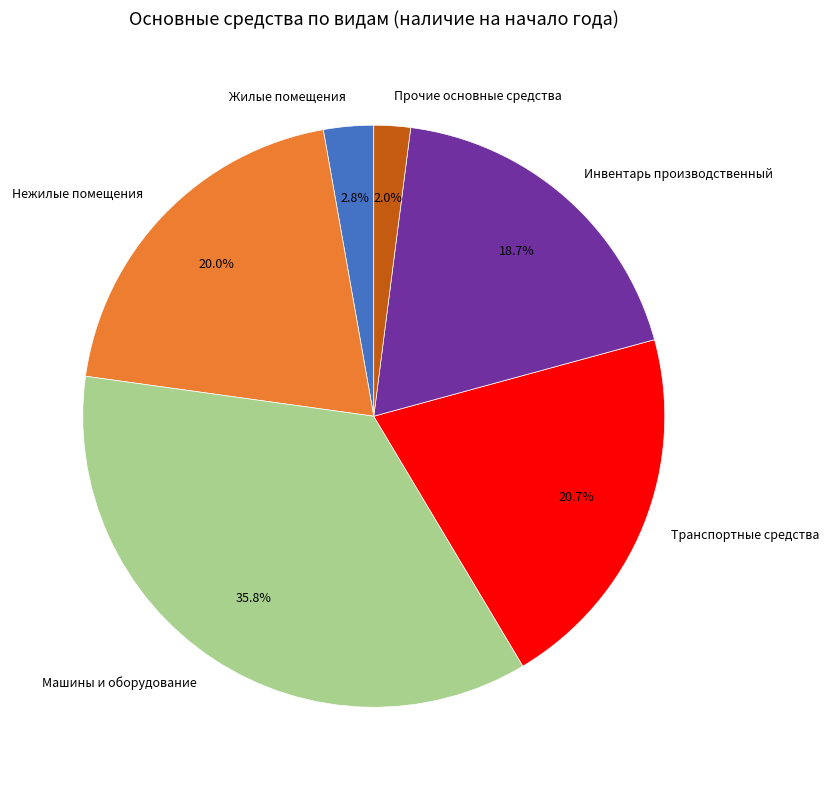

Which slice is the largest?

Машины и оборудование